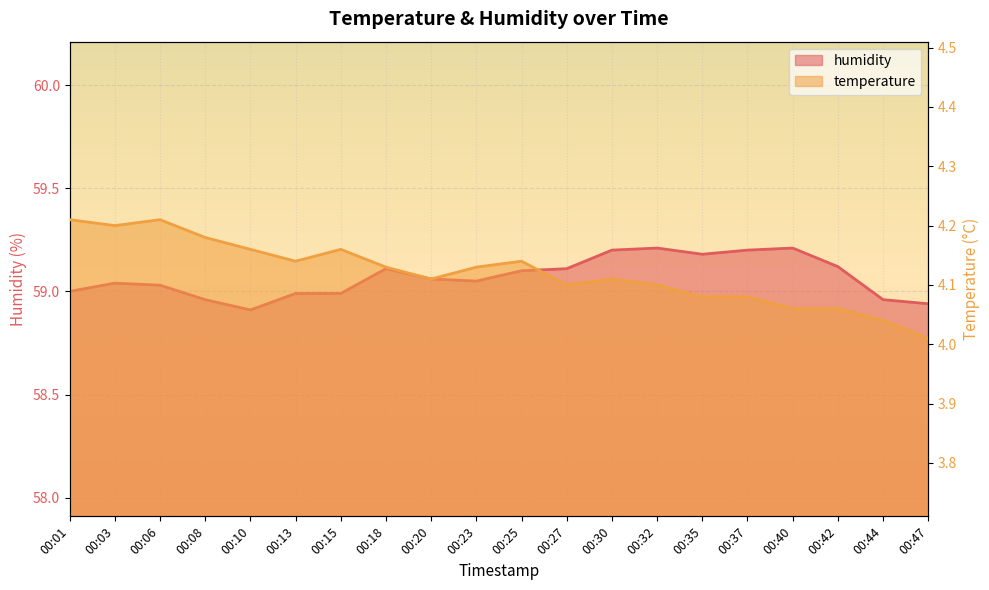

At which label does humidity first exceed 59?

00:03